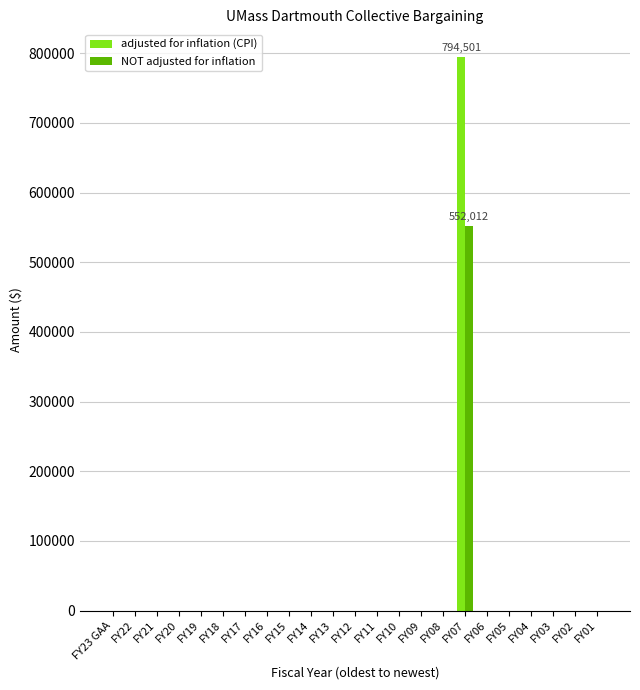

What is the sum of all adjusted for inflation (CPI) values?

794501